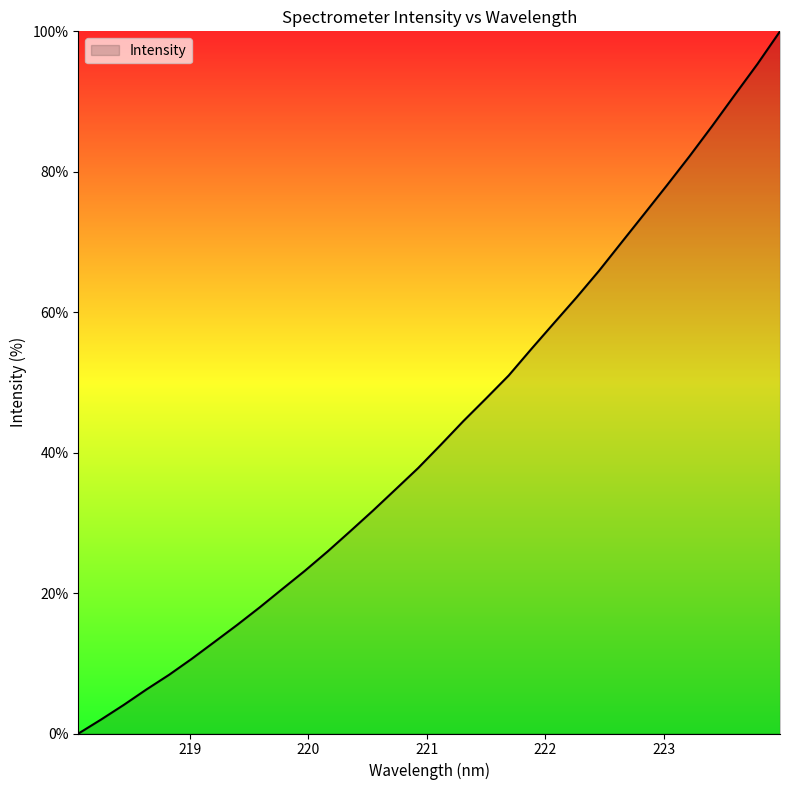

How many lines are shown in the chart?

1